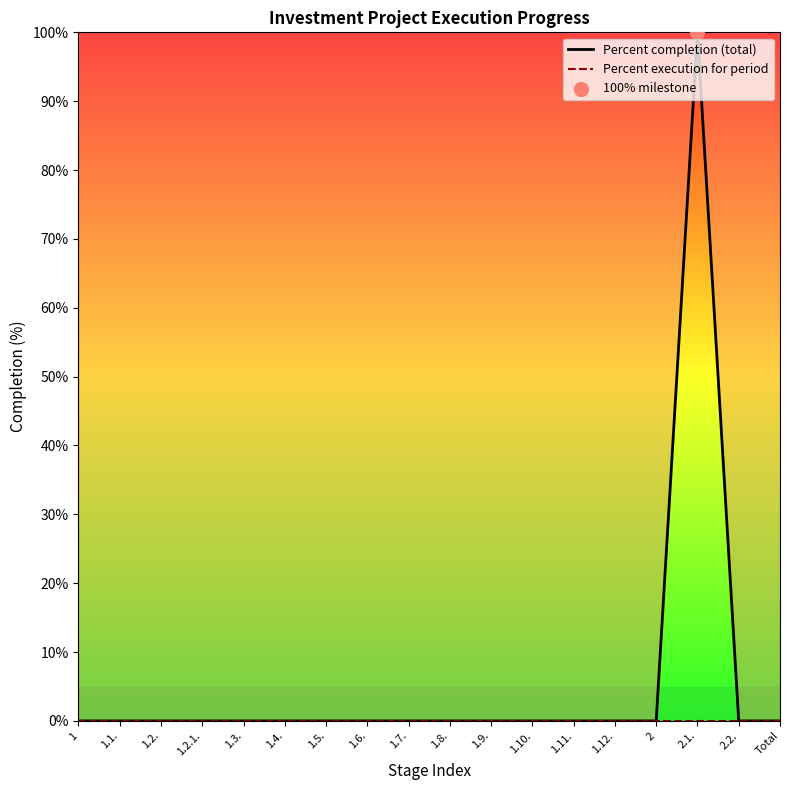

Which series has the largest Y range (max minus min)?

Percent completion (total)